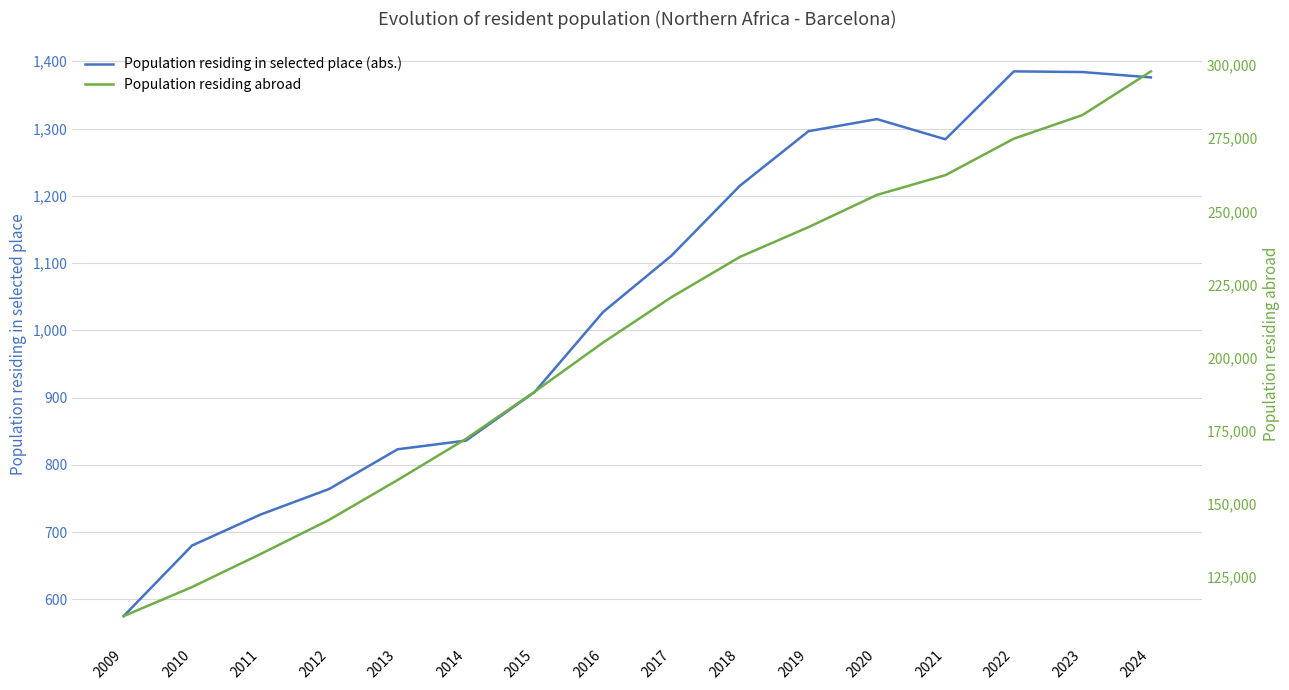

Between 2013 and 2020, which series saw the biggest shift?

Population residing abroad